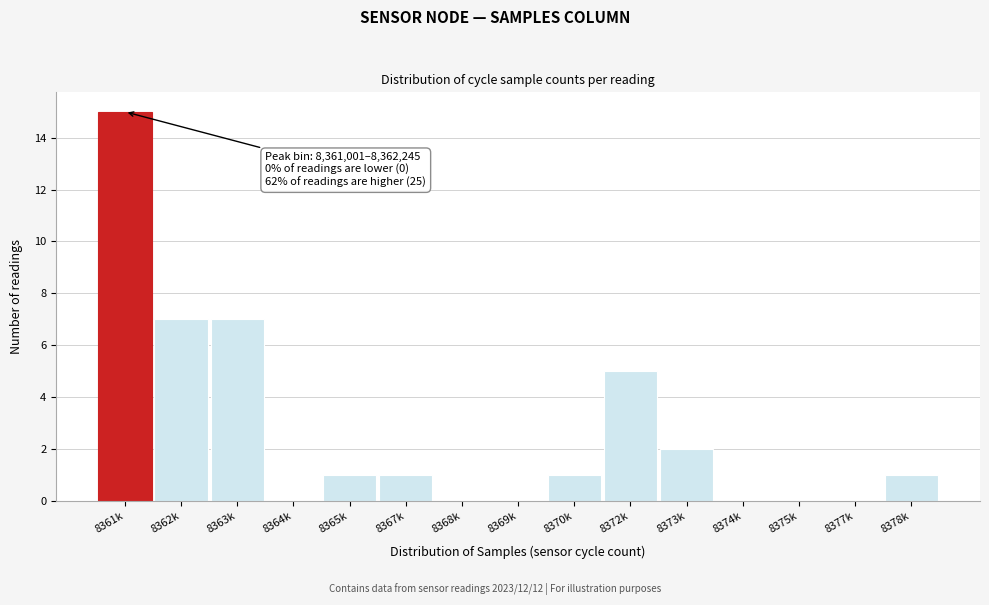

Reading left to right, list all the values displayed in this chart.

8361k=15	8362k=7	8363k=7	8364k=0	8365k=1	8367k=1	8368k=0	8369k=0	8370k=1	8372k=5	8373k=2	8374k=0	8375k=0	8377k=0	8378k=1